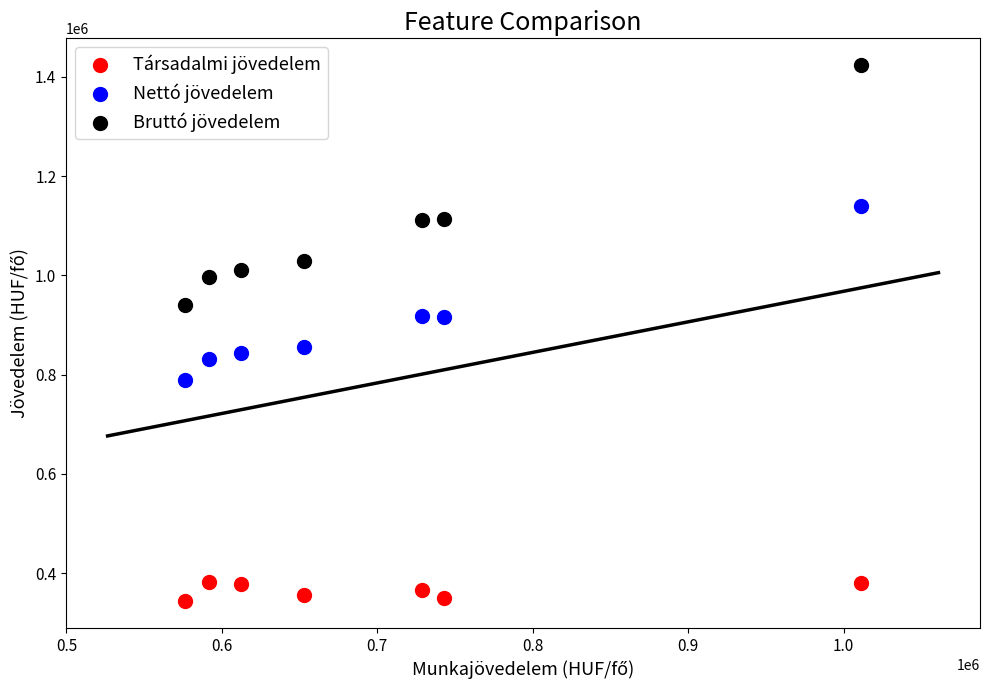

Which series reaches the minimum Y coordinate?

Társadalmi jövedelem